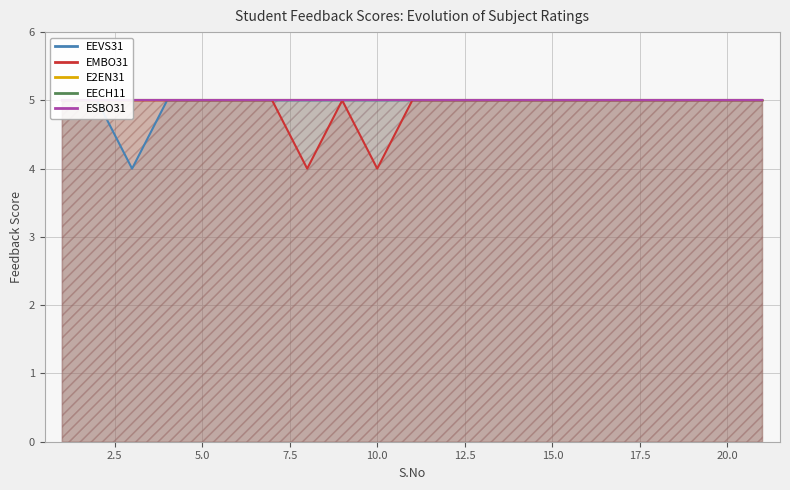

Count the number of categories in the chart.

21